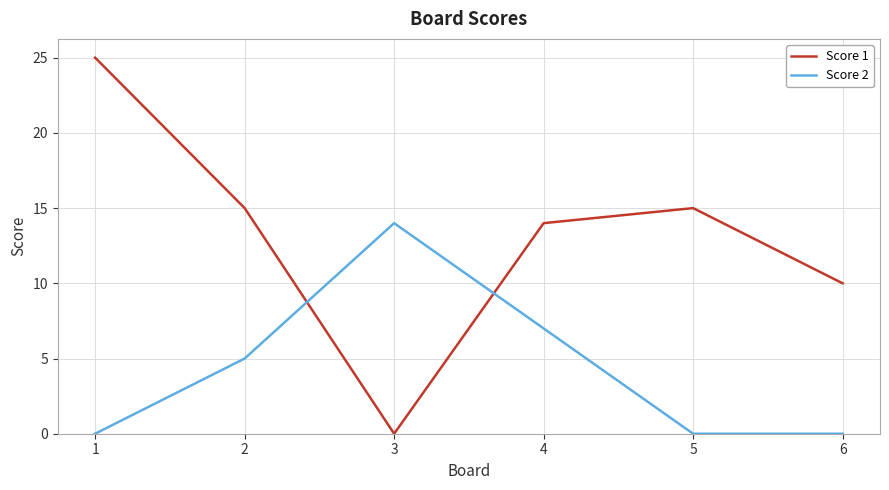

True or false: Score 1 has more than 0 interior local peaks.

True